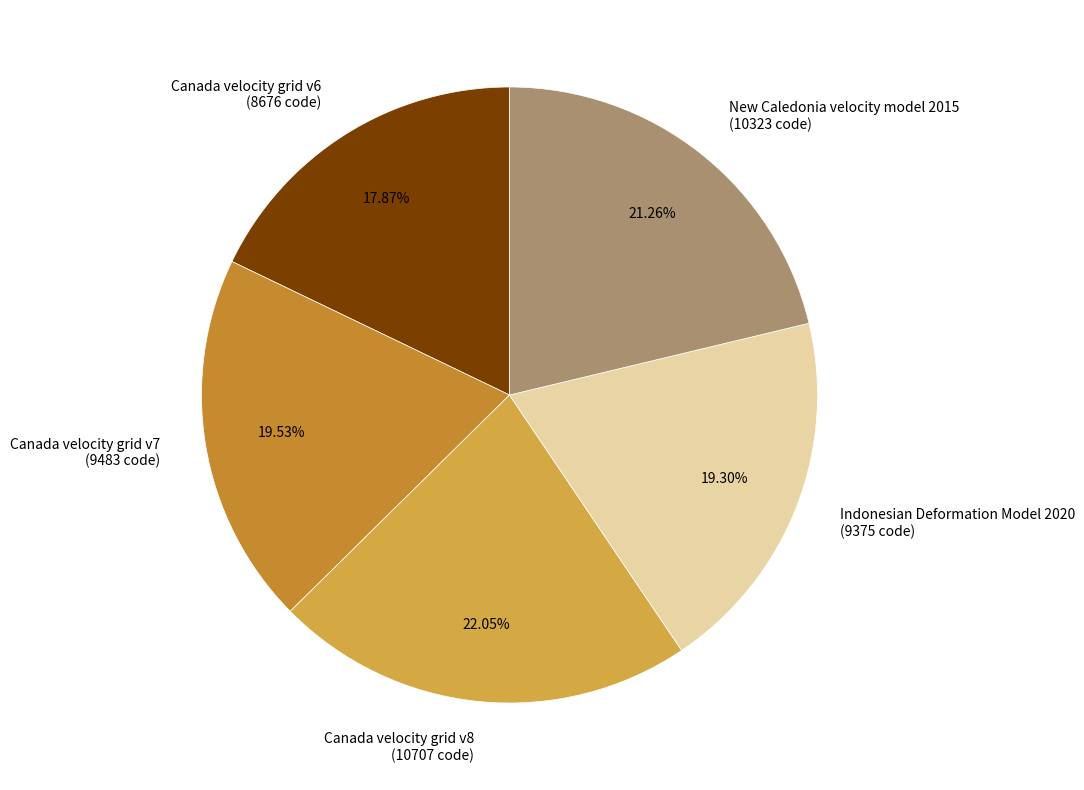

Is Indonesian Deformation Model 2020 the majority of the pie?

No